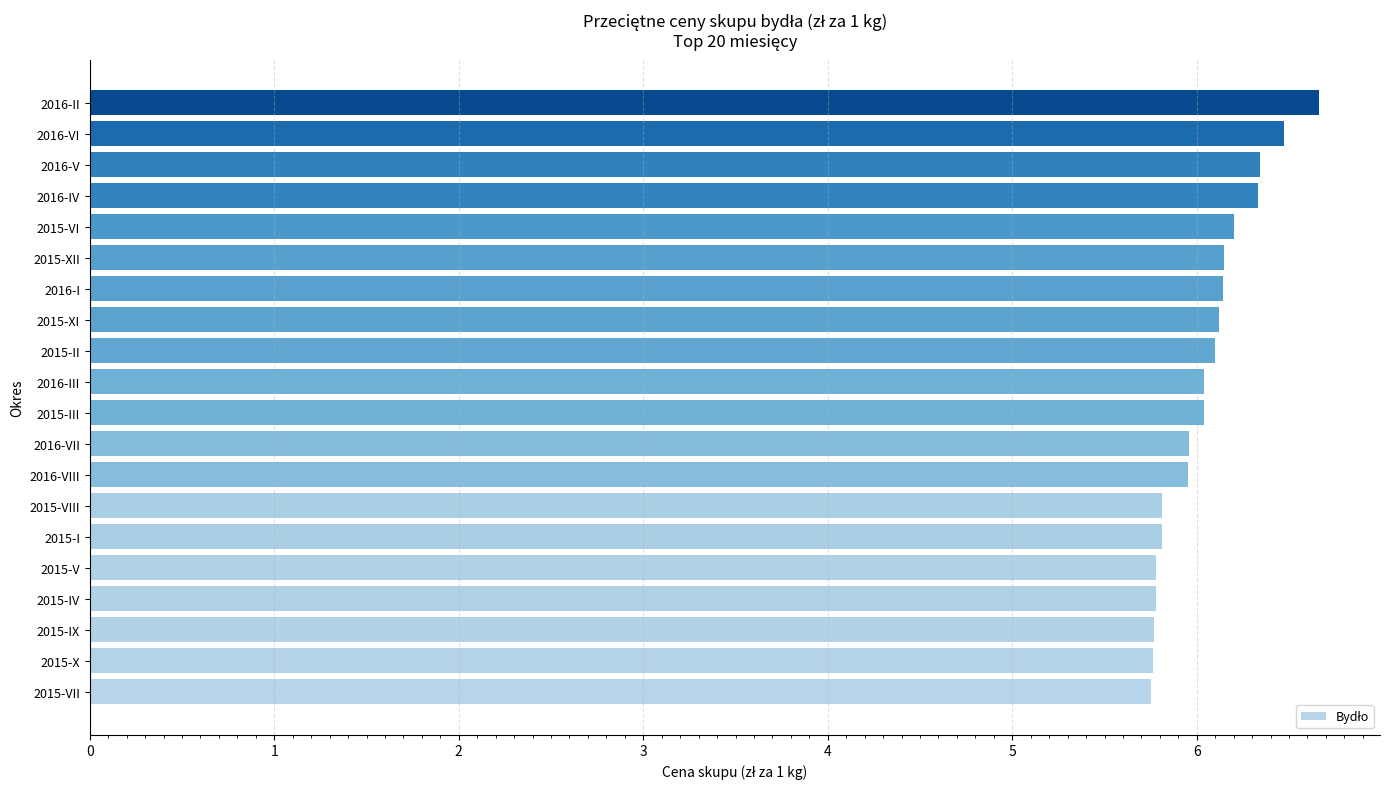

Is it true that the value at 2015-IV is 1.3?

False